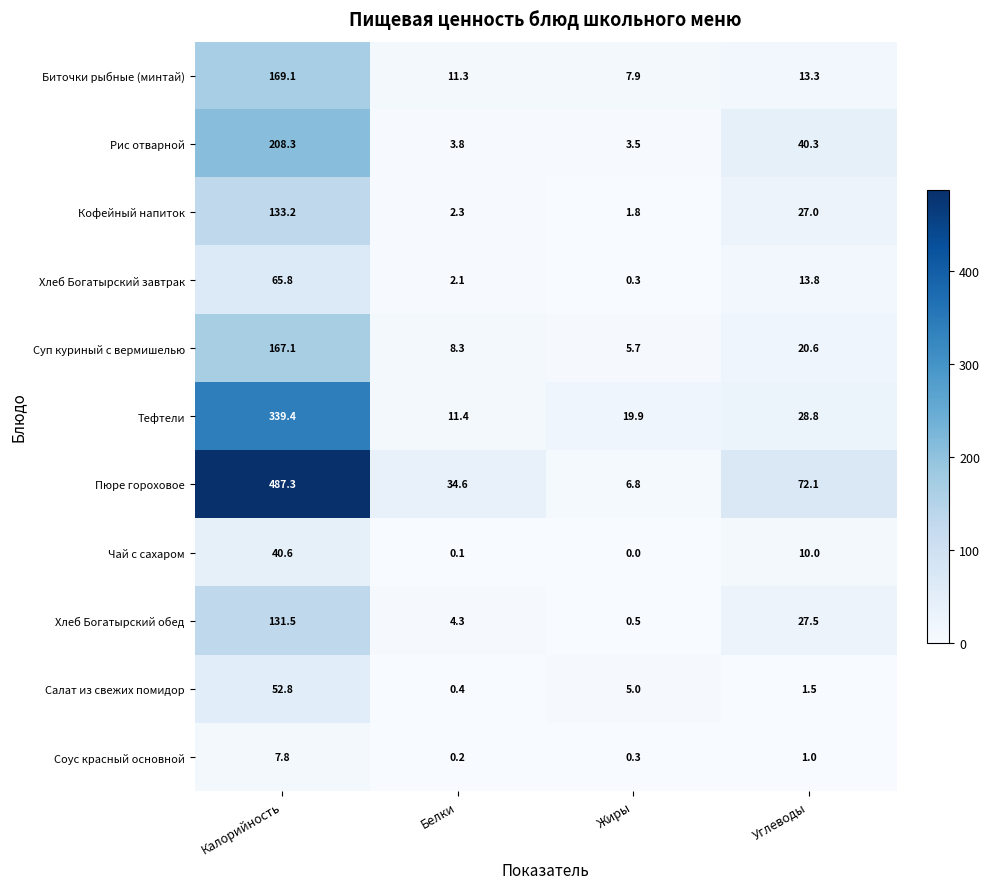

How many values in the Рис отварной series are below 40?

2